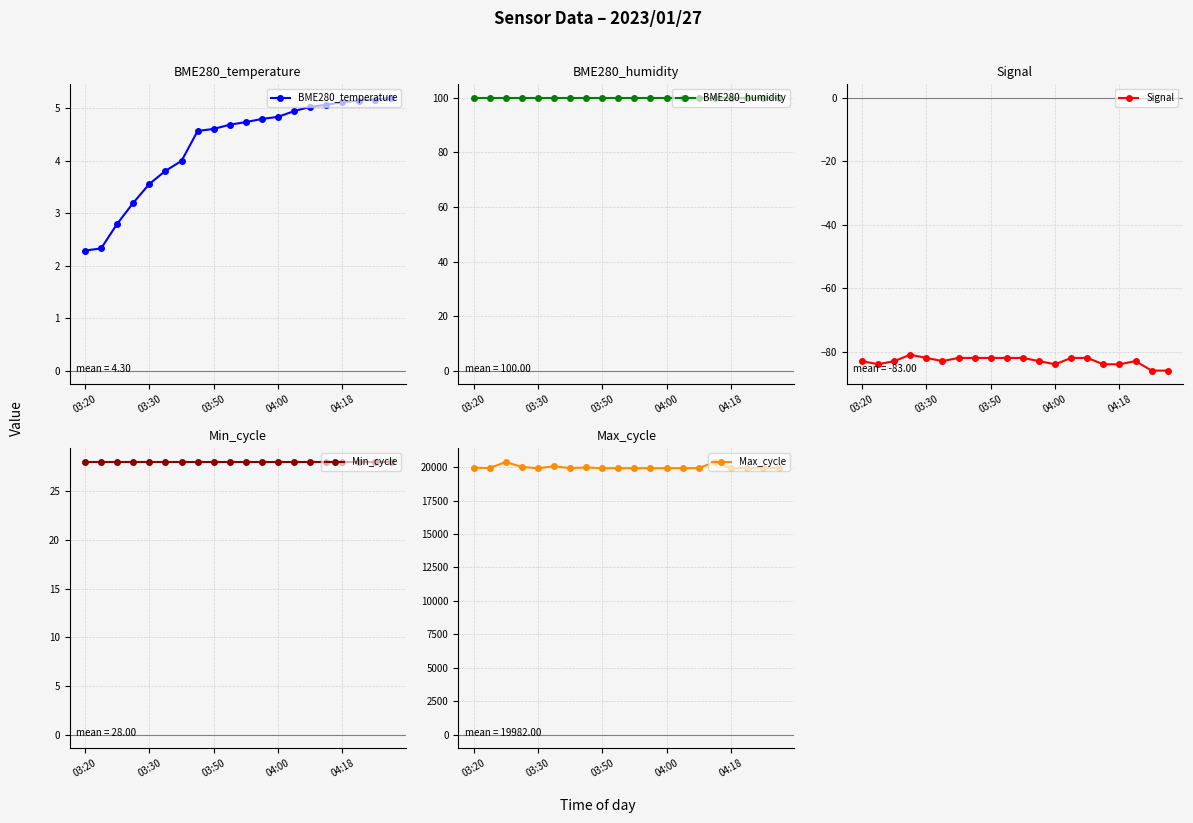

True or false: Max_cycle and Samples cross at least once.

False